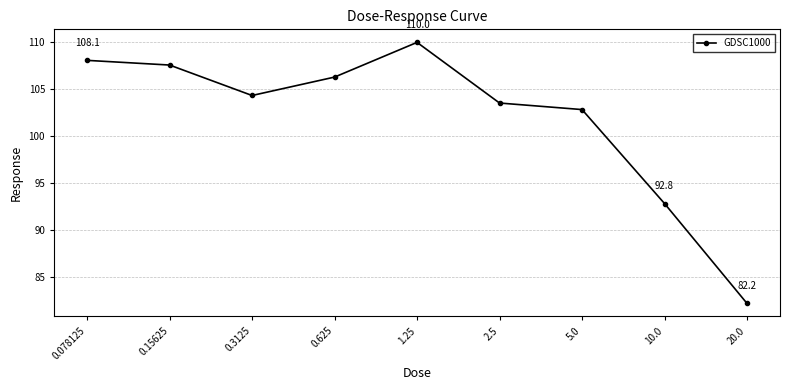

Reading left to right, list all the values displayed in this chart.

0.078125=108.1	0.15625=107.6	0.3125=104.3	0.625=106.3	1.25=110.0	2.5=103.5	5.0=102.8	10.0=92.8	20.0=82.2